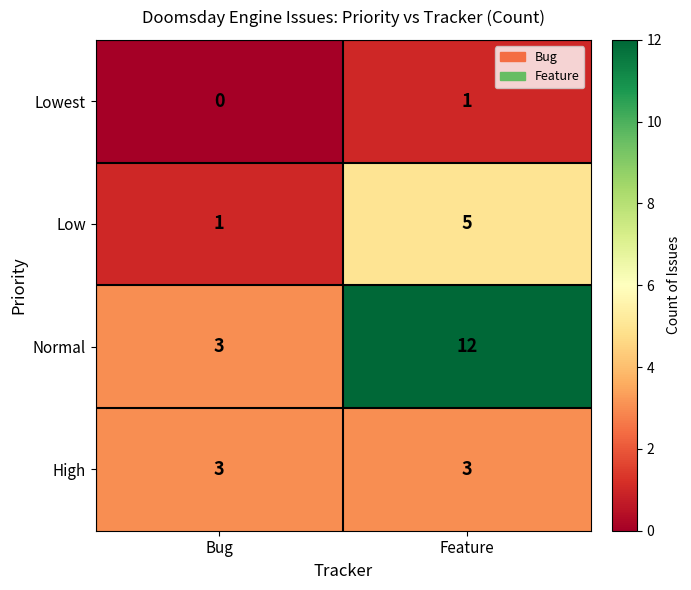

Reading left to right, list all the values displayed in this chart.

Lowest: Bug=0	Feature=1
Low: Bug=1	Feature=5
Normal: Bug=3	Feature=12
High: Bug=3	Feature=3